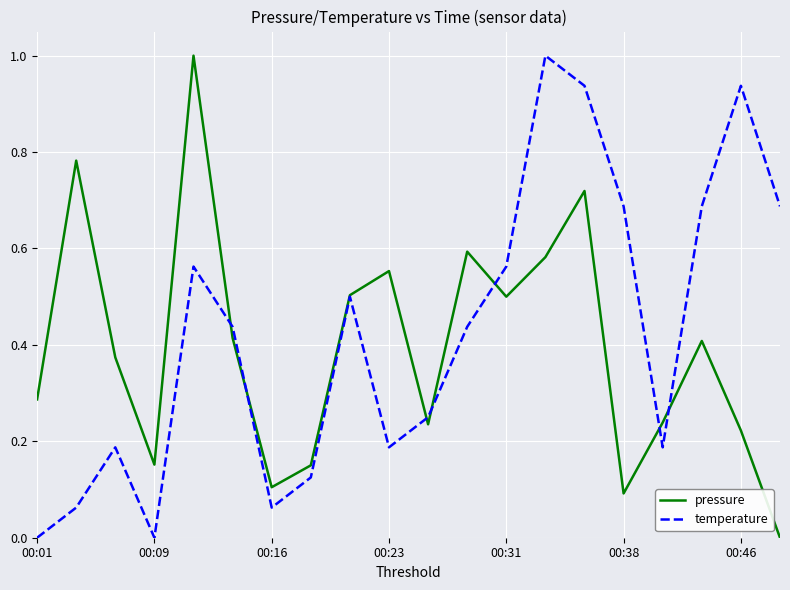

What is the highest value of the temperature series?

1.0